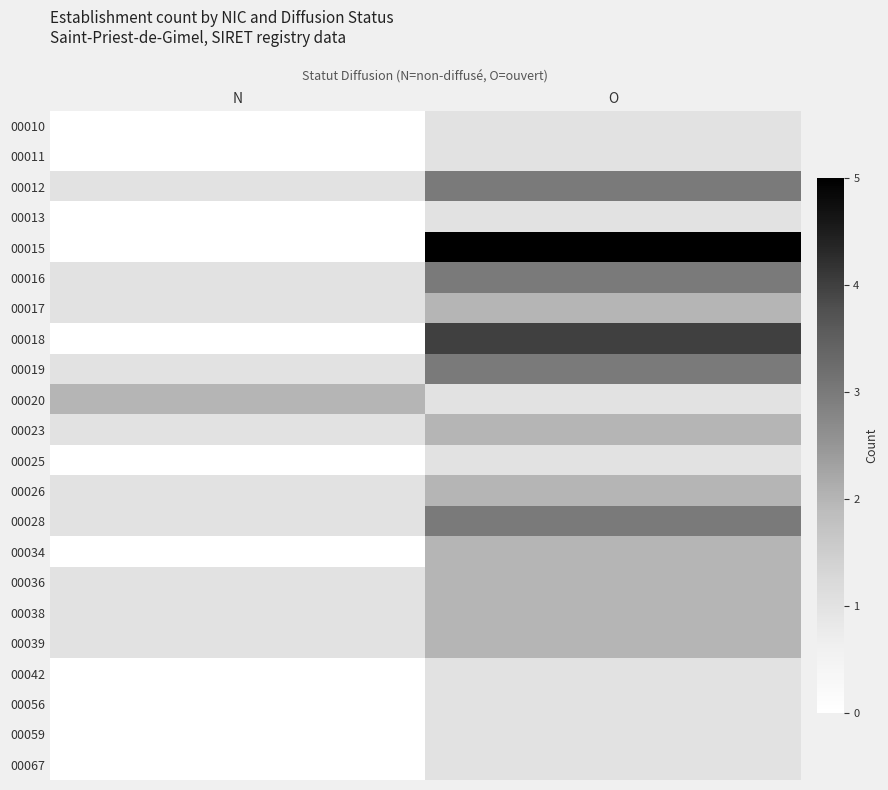

Count the number of categories in the chart.

2